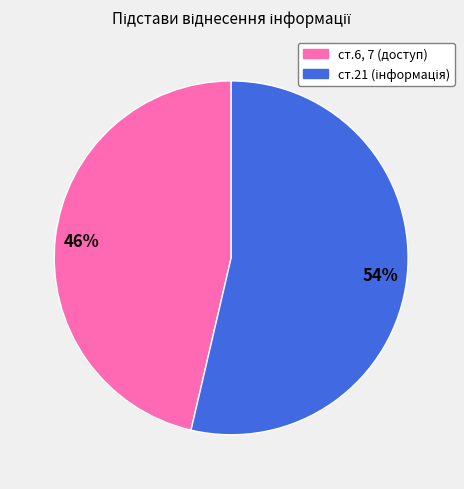

How many segments does this pie chart have?

2